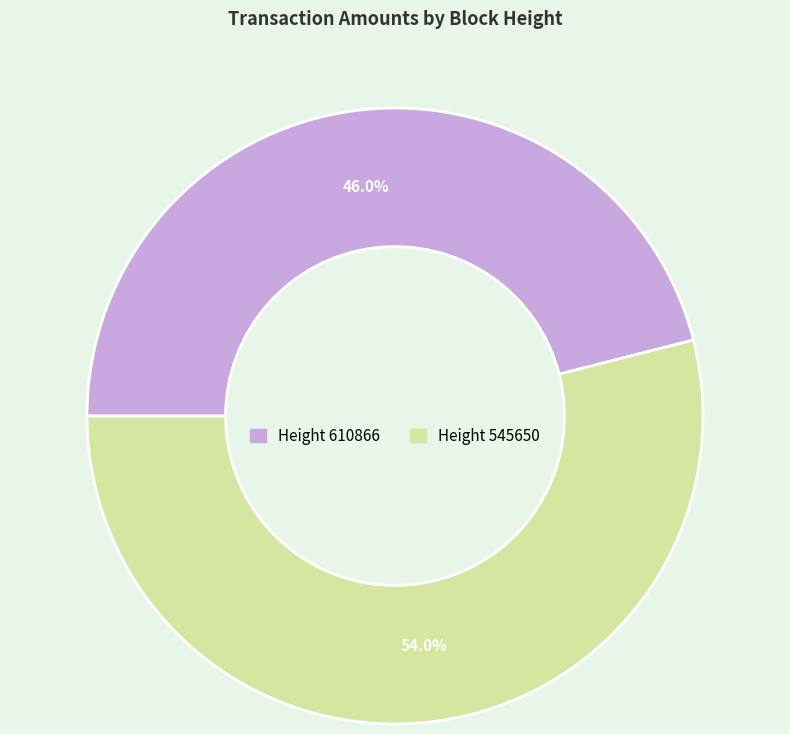

Is there any slice that represents more than half of the pie?

Yes